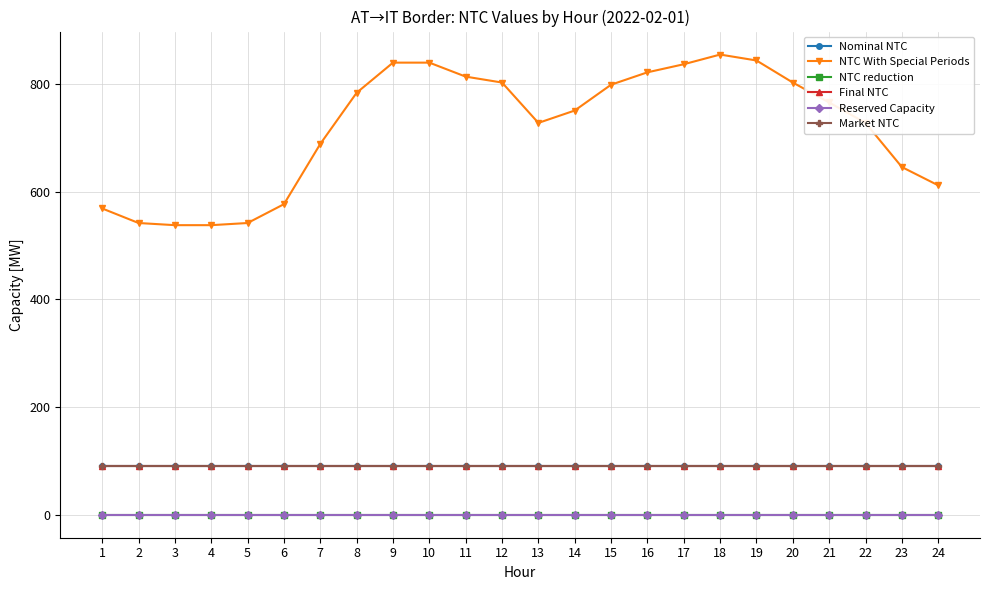

Reading right to left, list all the values displayed in this chart.

Nominal NTC: 24=90	23=90	22=90	21=90	20=90	19=90	18=90	17=90	16=90	15=90	14=90	13=90	12=90	11=90	10=90	9=90	8=90	7=90	6=90	5=90	4=90	3=90	2=90	1=90
NTC With Special Periods: 24=612	23=646	22=728	21=766	20=803	19=844	18=855	17=837	16=822	15=799	14=751	13=728	12=803	11=814	10=840	9=840	8=784	7=689	6=577	5=542	4=538	3=538	2=542	1=569
NTC reduction: 24=0	23=0	22=0	21=0	20=0	19=0	18=0	17=0	16=0	15=0	14=0	13=0	12=0	11=0	10=0	9=0	8=0	7=0	6=0	5=0	4=0	3=0	2=0	1=0
Final NTC: 24=90	23=90	22=90	21=90	20=90	19=90	18=90	17=90	16=90	15=90	14=90	13=90	12=90	11=90	10=90	9=90	8=90	7=90	6=90	5=90	4=90	3=90	2=90	1=90
Reserved Capacity: 24=0	23=0	22=0	21=0	20=0	19=0	18=0	17=0	16=0	15=0	14=0	13=0	12=0	11=0	10=0	9=0	8=0	7=0	6=0	5=0	4=0	3=0	2=0	1=0
Market NTC: 24=90	23=90	22=90	21=90	20=90	19=90	18=90	17=90	16=90	15=90	14=90	13=90	12=90	11=90	10=90	9=90	8=90	7=90	6=90	5=90	4=90	3=90	2=90	1=90